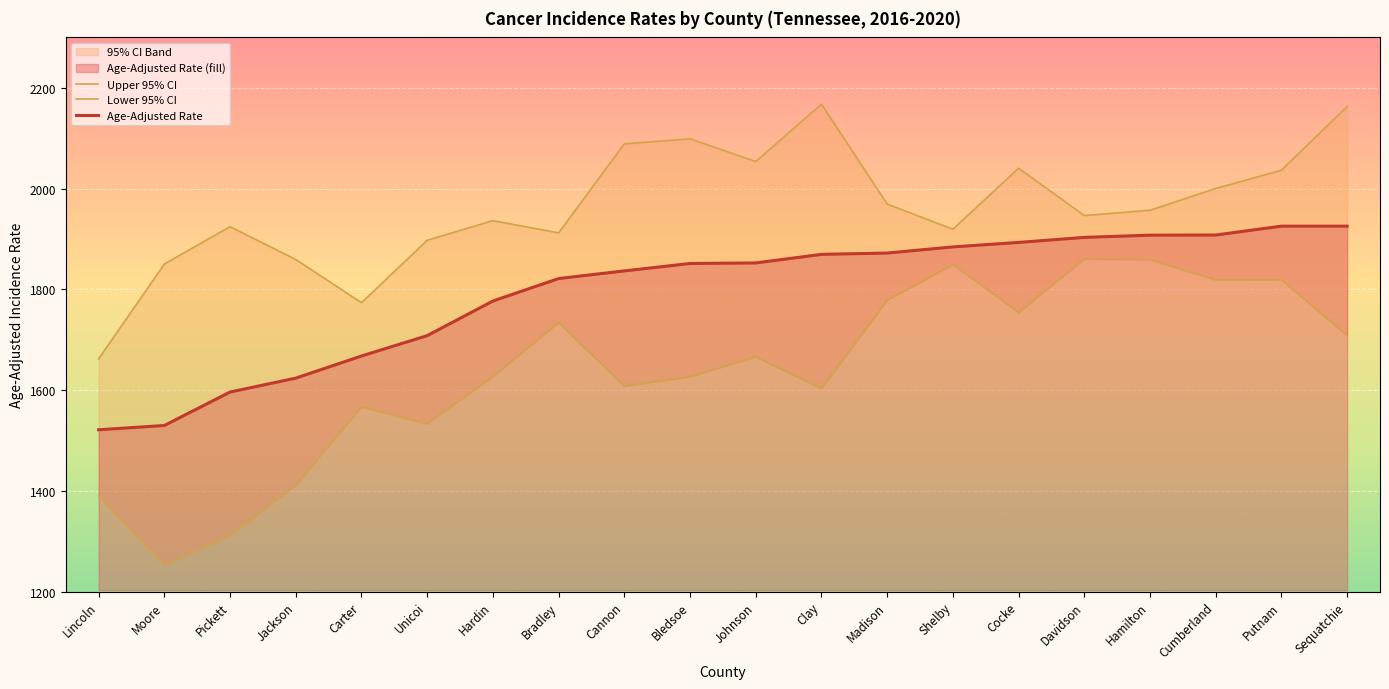

Which series has the largest range (max minus min)?

Lower 95% CI